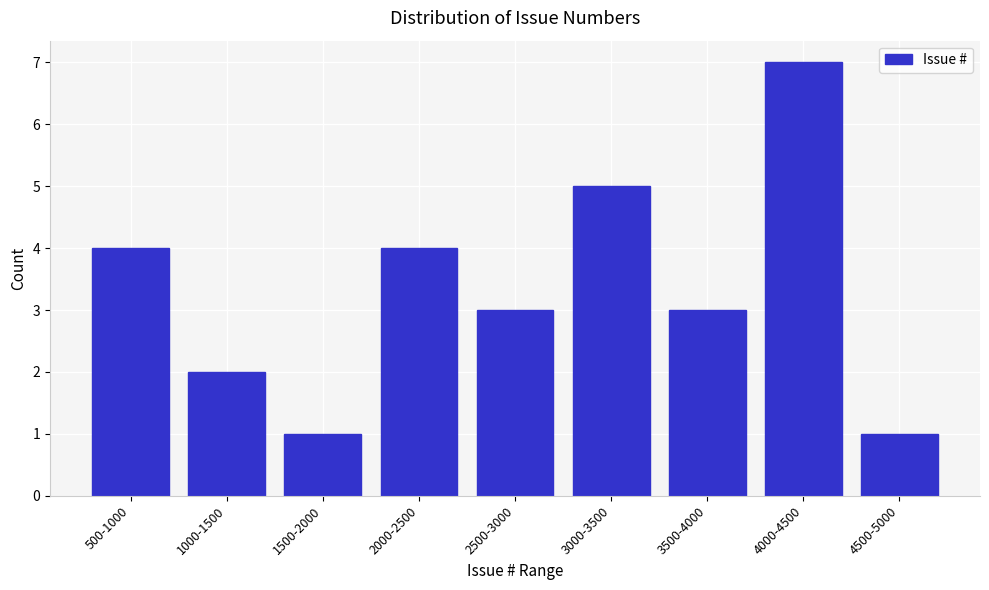

Reading left to right, list all the values displayed in this chart.

4	2	1	4	3	5	3	7	1